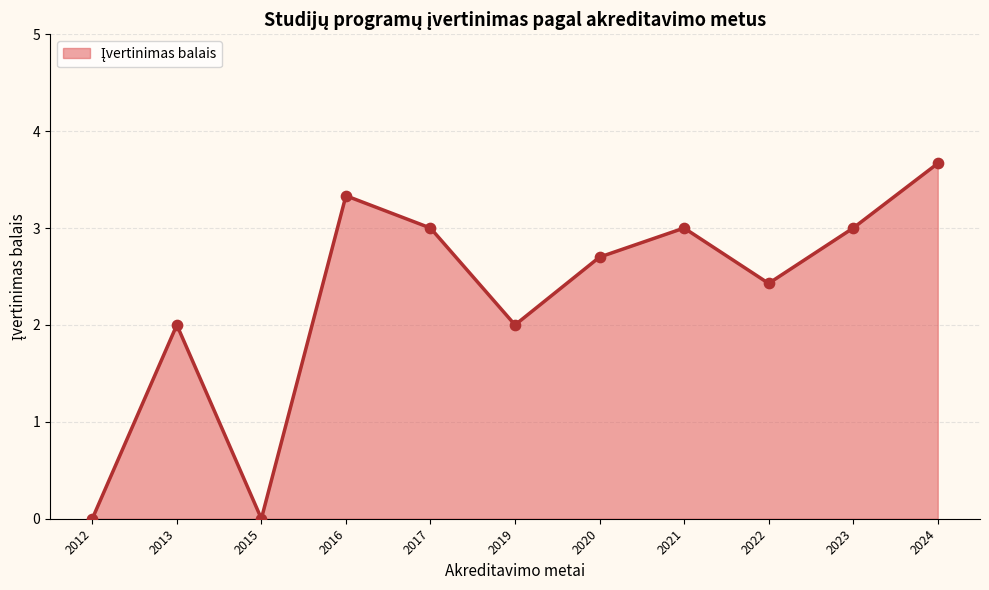

What is the ratio of the value at 2016 to the value at 2020?

1.2